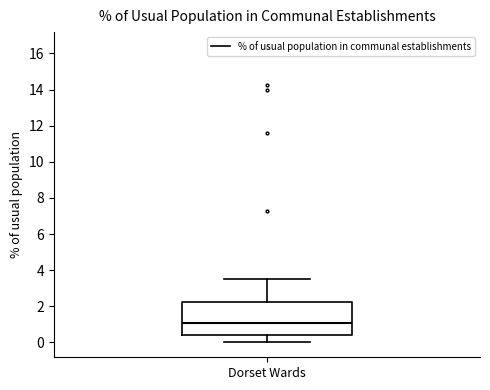

Transcribe this box plot: give where the median line is, the range the box spans, and where the two whiskers end, as read against the y-axis. The values are not printed on the chart, so give them approximately, as read against the axis.

median 1.0, box 0.4 to 2.2, whiskers 0.0 to 3.6